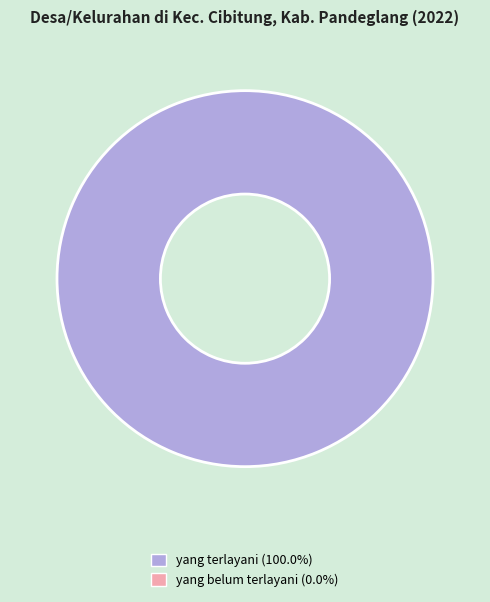

Is there any slice that represents more than half of the pie?

Yes